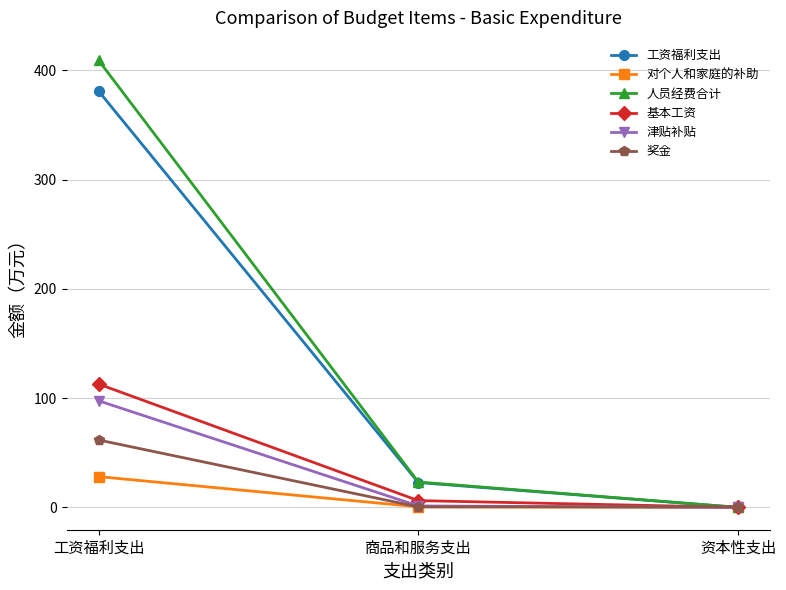

List the series in order of their peak value, lowest first.

对个人和家庭的补助, 奖金, 津贴补贴, 基本工资, 工资福利支出, 人员经费合计